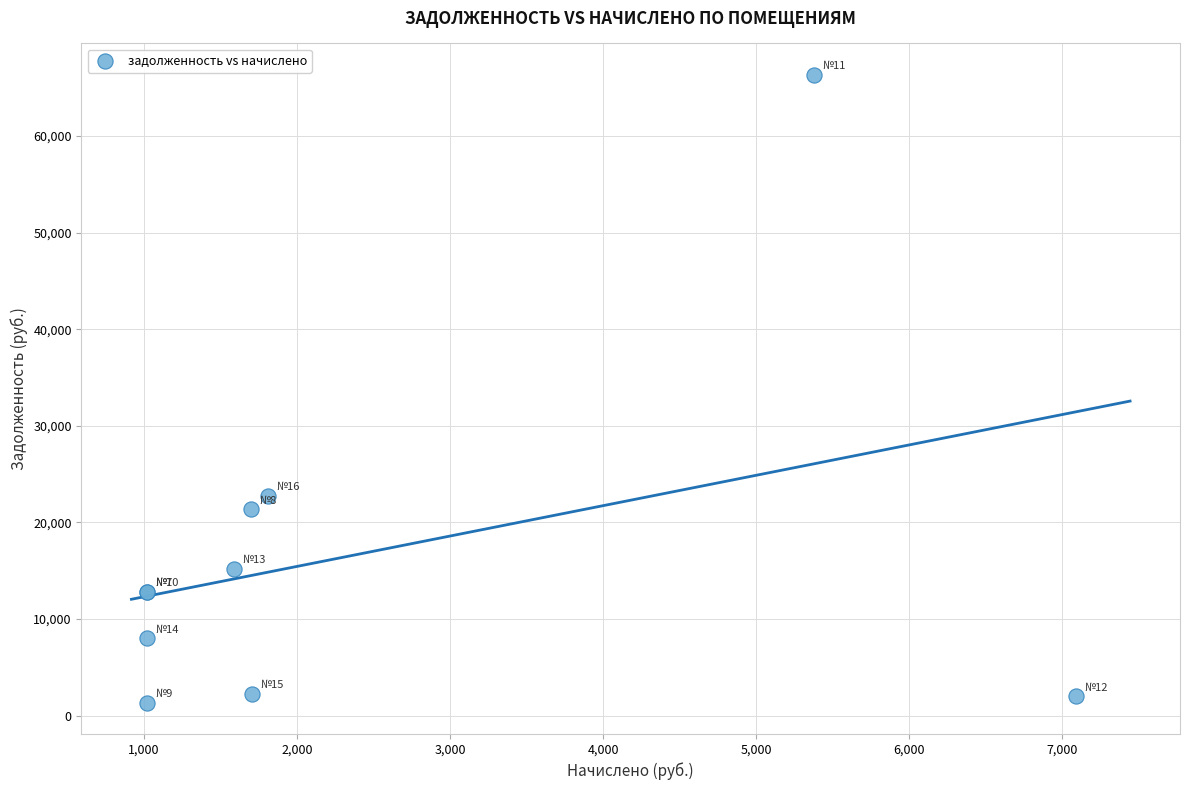

What Y value in the scatter plot is closest to 33838?

22753.7